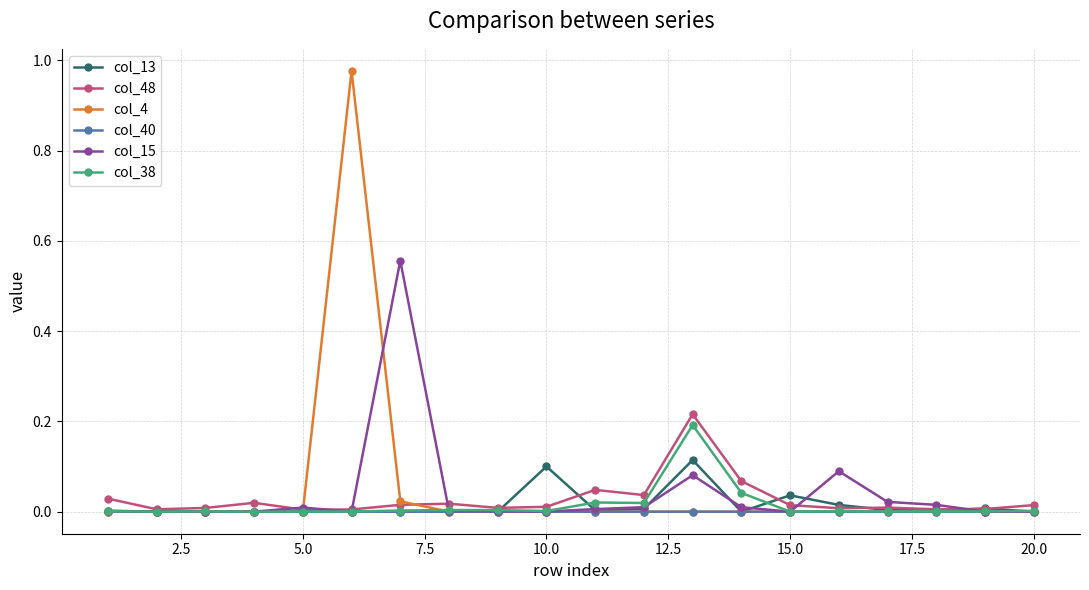

Reading left to right, list all the values displayed in this chart.

col_13: 0.0	0.0	0.0	0.0	0.0	0.0	0.0	0.0	0.0	0.1	0.0	0.0	0.1	0.0	0.0	0.0	0.0	0.0	0.0	0.0
col_48: 0.0	0.0	0.0	0.0	0.0	0.0	0.0	0.0	0.0	0.0	0.0	0.0	0.2	0.1	0.0	0.0	0.0	0.0	0.0	0.0
col_4: 0.0	0.0	0.0	0.0	0.0	1.0	0.0	0.0	0.0	0.0	0.0	0.0	0.0	0.0	0.0	0.0	0.0	0.0	0.0	0.0
col_40: 0.0	0.0	0.0	0.0	0.0	0.0	0.0	0.0	0.0	0.0	0.0	0.0	0.0	0.0	0.0	0.0	0.0	0.0	0.0	0.0
col_15: 0.0	0.0	0.0	0.0	0.0	0.0	0.6	0.0	0.0	0.0	0.0	0.0	0.1	0.0	0.0	0.1	0.0	0.0	0.0	0.0
col_38: 0.0	0.0	0.0	0.0	0.0	0.0	0.0	0.0	0.0	0.0	0.0	0.0	0.2	0.0	0.0	0.0	0.0	0.0	0.0	0.0